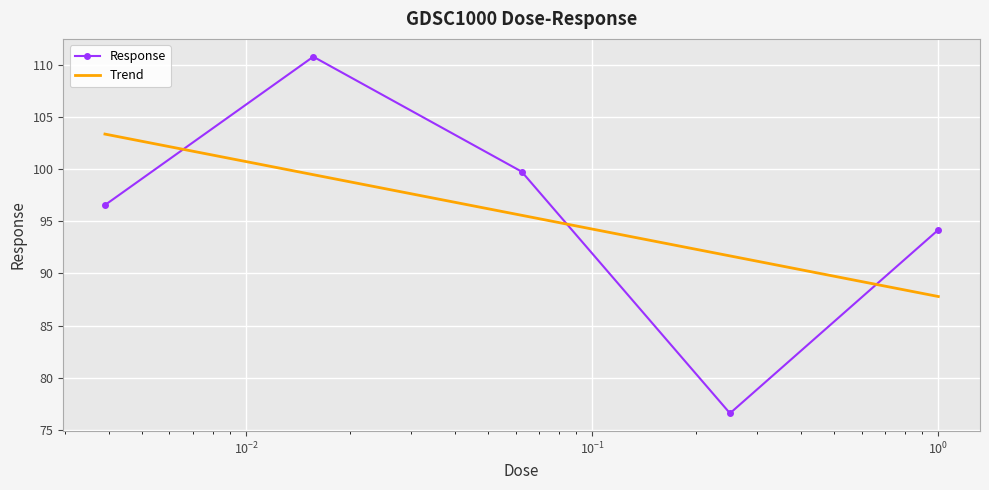

Rank the series by their maximum value, from highest to lowest.

Response, Trend